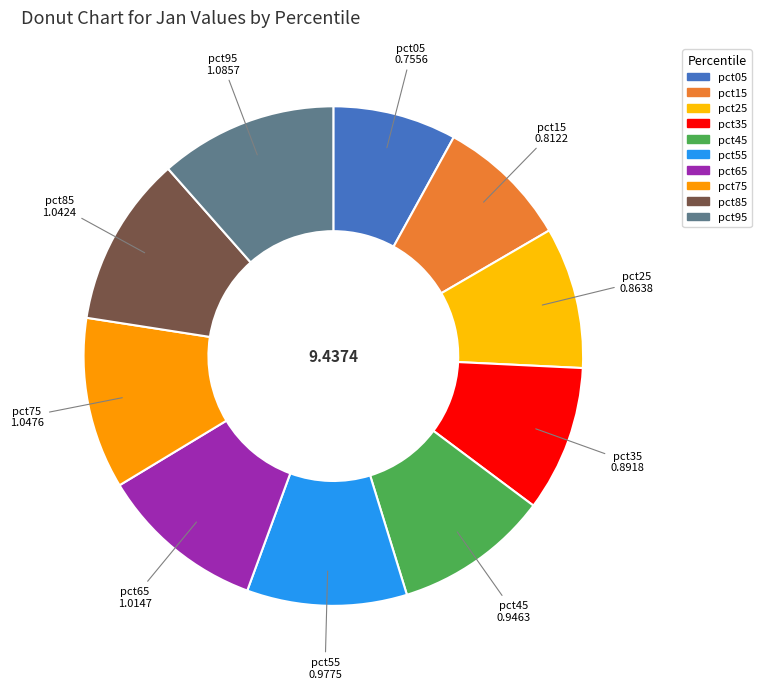

Approximately how many times larger is the value at pct55 compared to pct65?

1.0